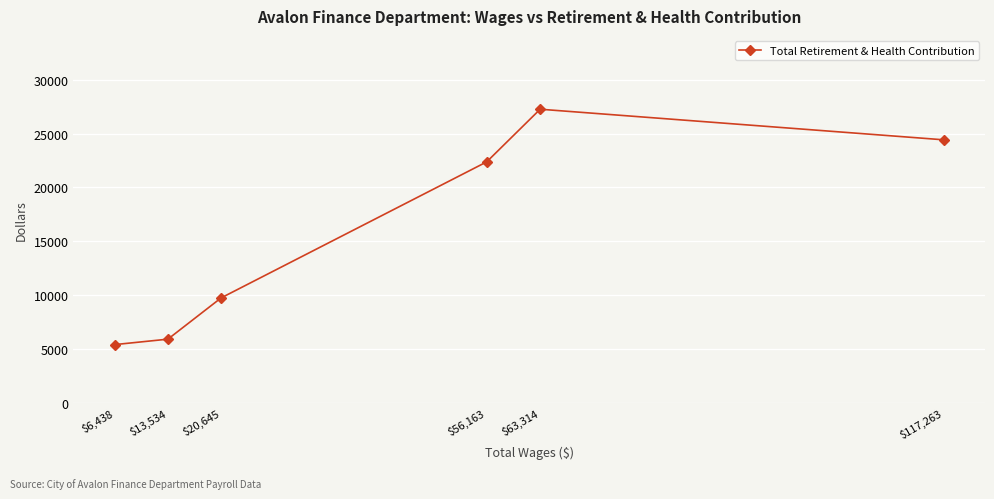

What is the change in value from $117,263 to $13,534?

-18527